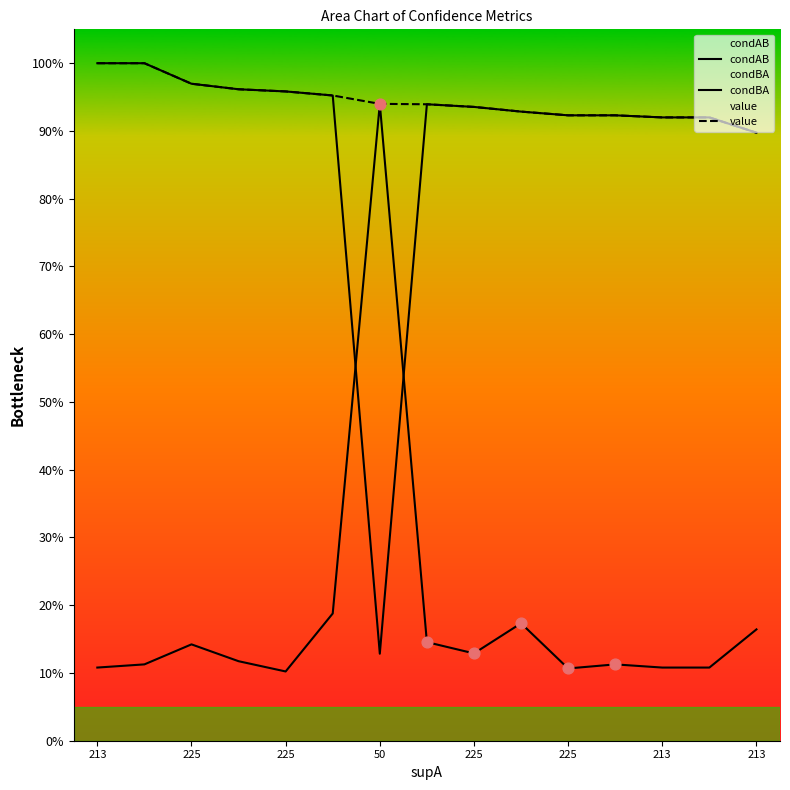

Which series has the widest spread of Y values?

condBA